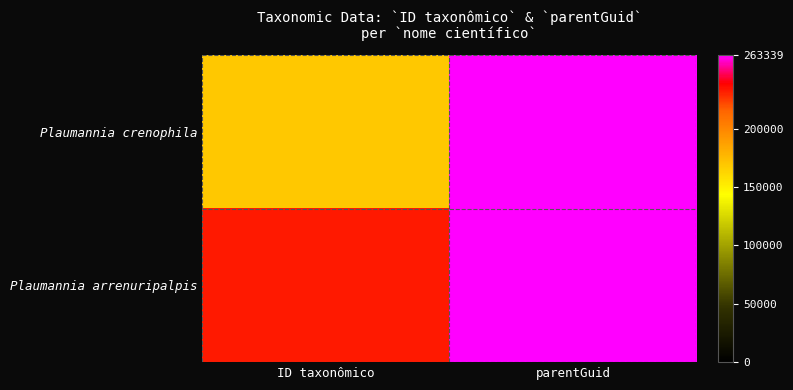

What is the smallest value displayed?

169552